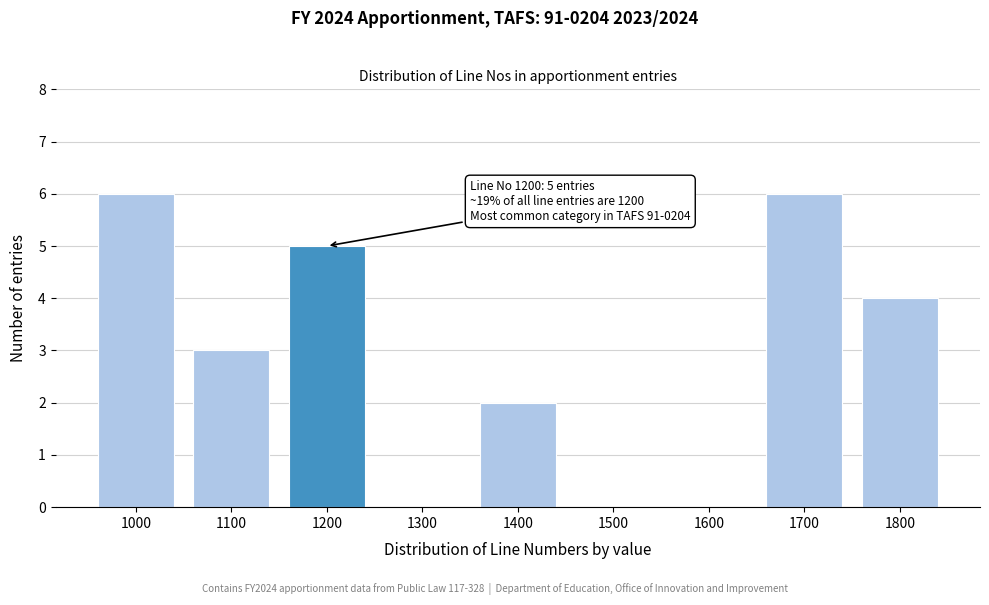

Reading left to right, list all the values displayed in this chart.

1000=6	1100=3	1200=5	1300=0	1400=2	1500=0	1600=0	1700=6	1800=4